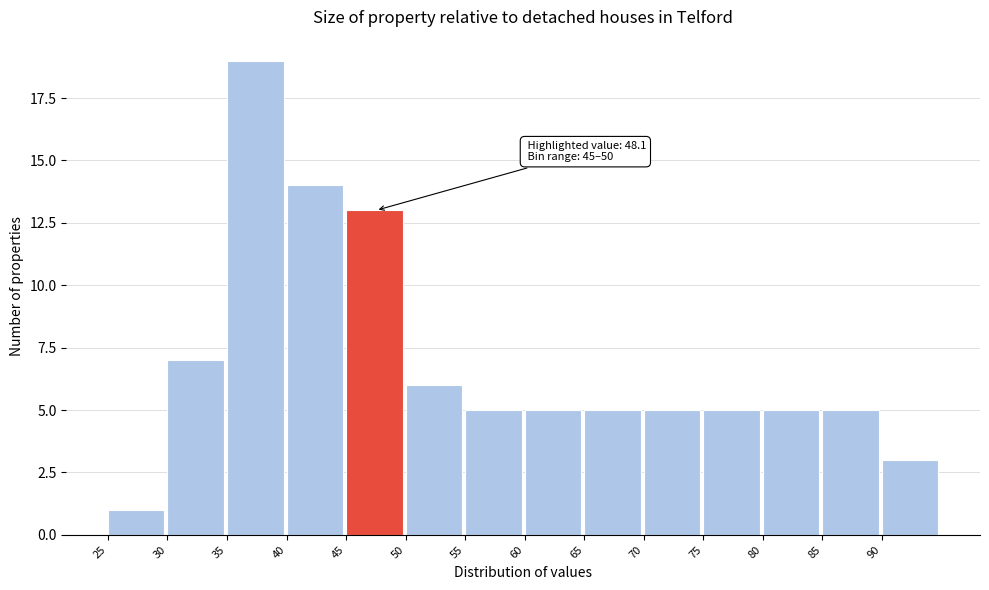

Which range on the x-axis has the tallest bar?

35 to 40